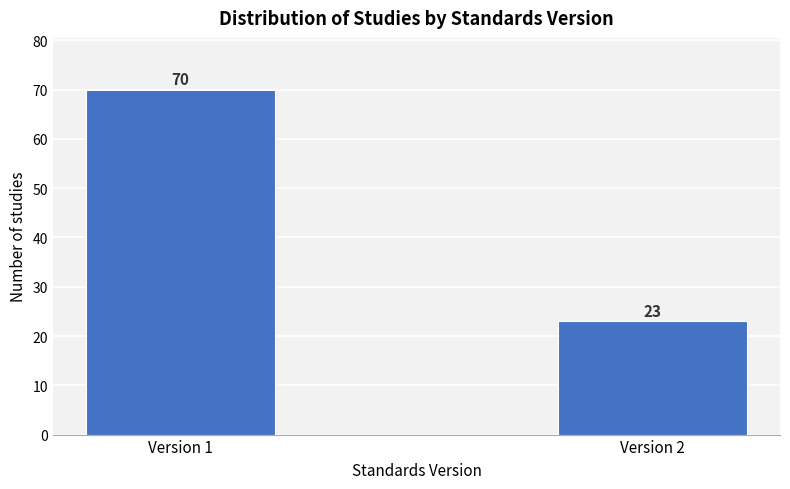

Reading left to right, transcribe all the data shown in this chart.

70	23